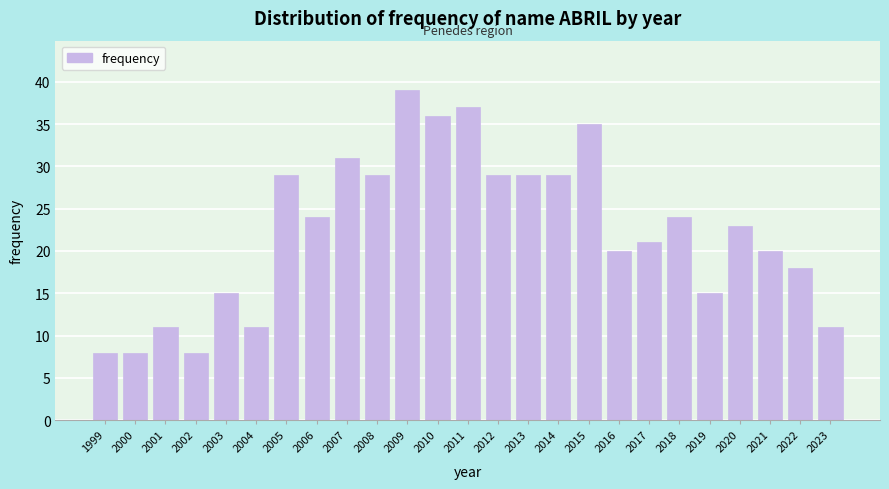

Reading left to right, what are all the values shown in this chart?

1999=8	2000=8	2001=11	2002=8	2003=15	2004=11	2005=29	2006=24	2007=31	2008=29	2009=39	2010=36	2011=37	2012=29	2013=29	2014=29	2015=35	2016=20	2017=21	2018=24	2019=15	2020=23	2021=20	2022=18	2023=11